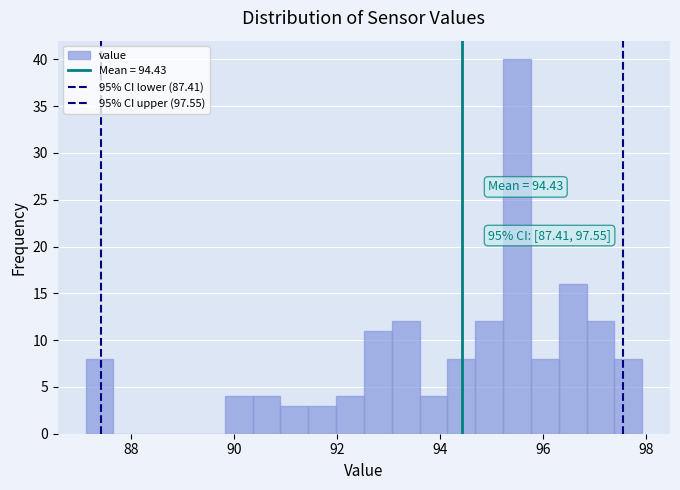

Around what value on the x-axis is the tallest bar? Give the approximate position of its centre, as read against the axis.

95.4